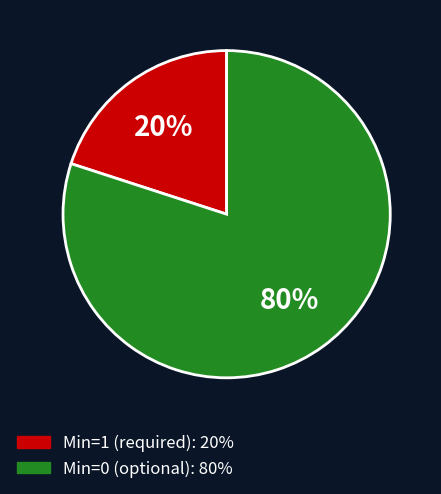

Is there any slice that represents more than half of the pie?

Yes